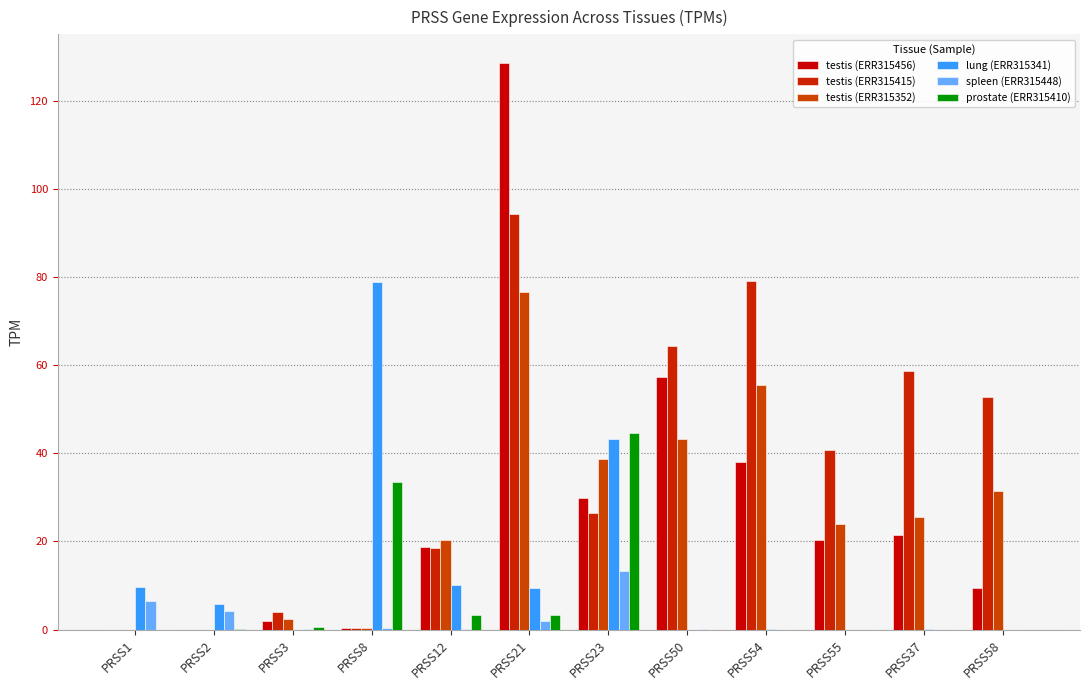

What is the sum of all testis (ERR315456) values?

326.4